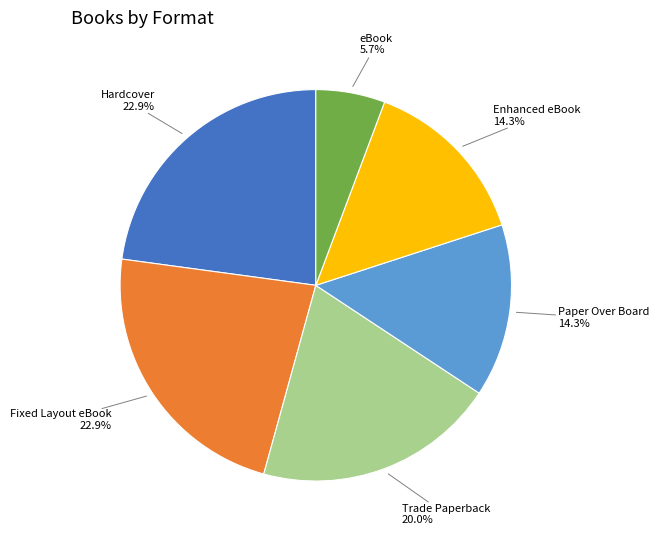

Combined, what portion of the pie is eBook and Hardcover?

28.6%